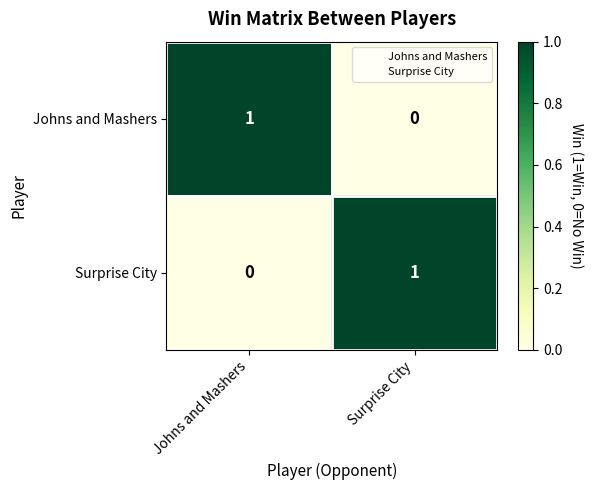

Reading right to left, extract all data points from this chart.

Johns and Mashers: 0	1
Surprise City: 1	0